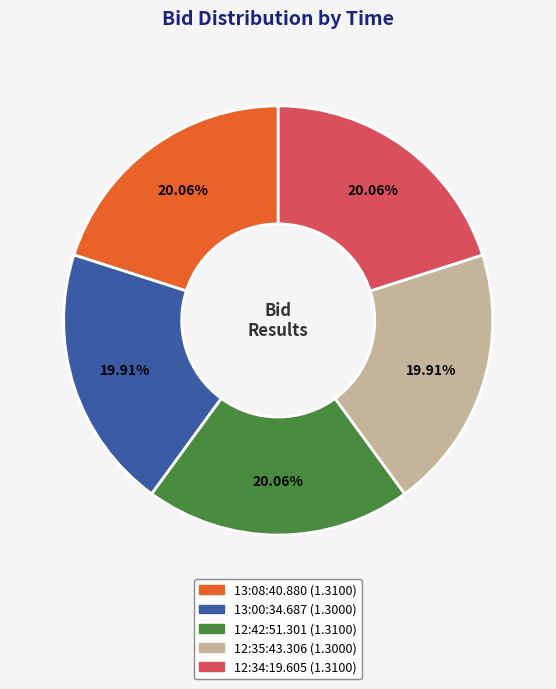

To the nearest percent, what portion does 13:00:34.687 represent?

20%